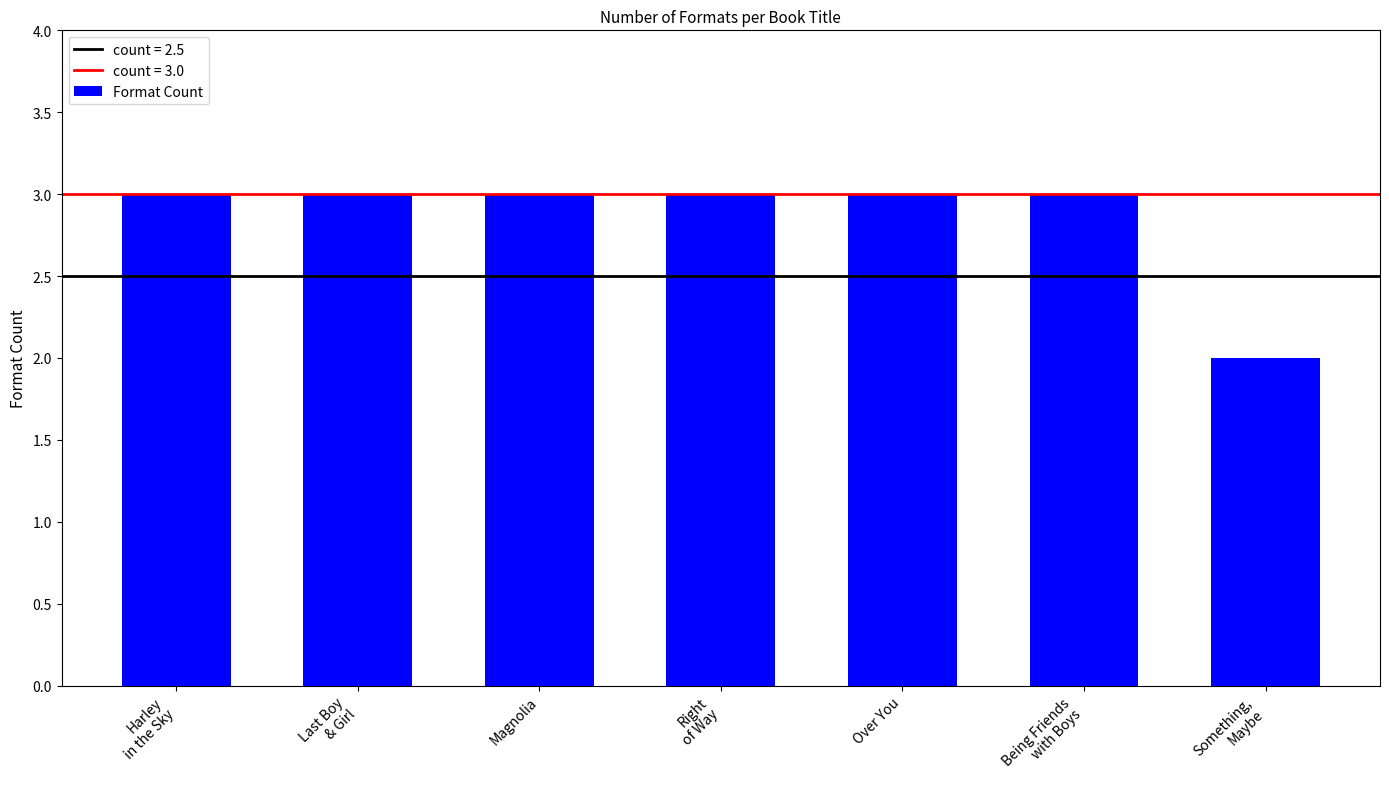

Are the bars grouped side by side (vs. stacked)?

No